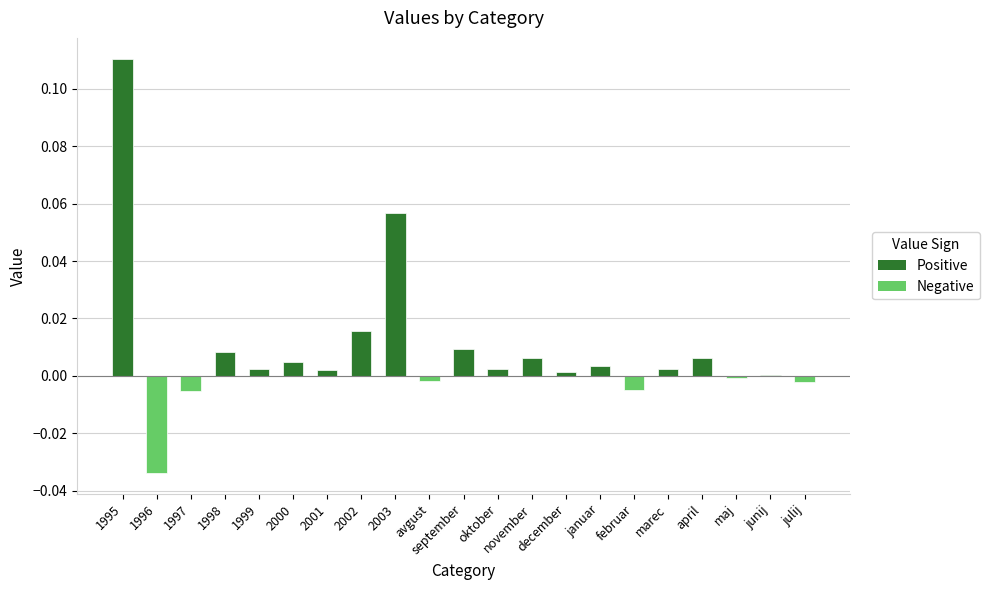

At which category does the chart reach its peak across all series?

1995